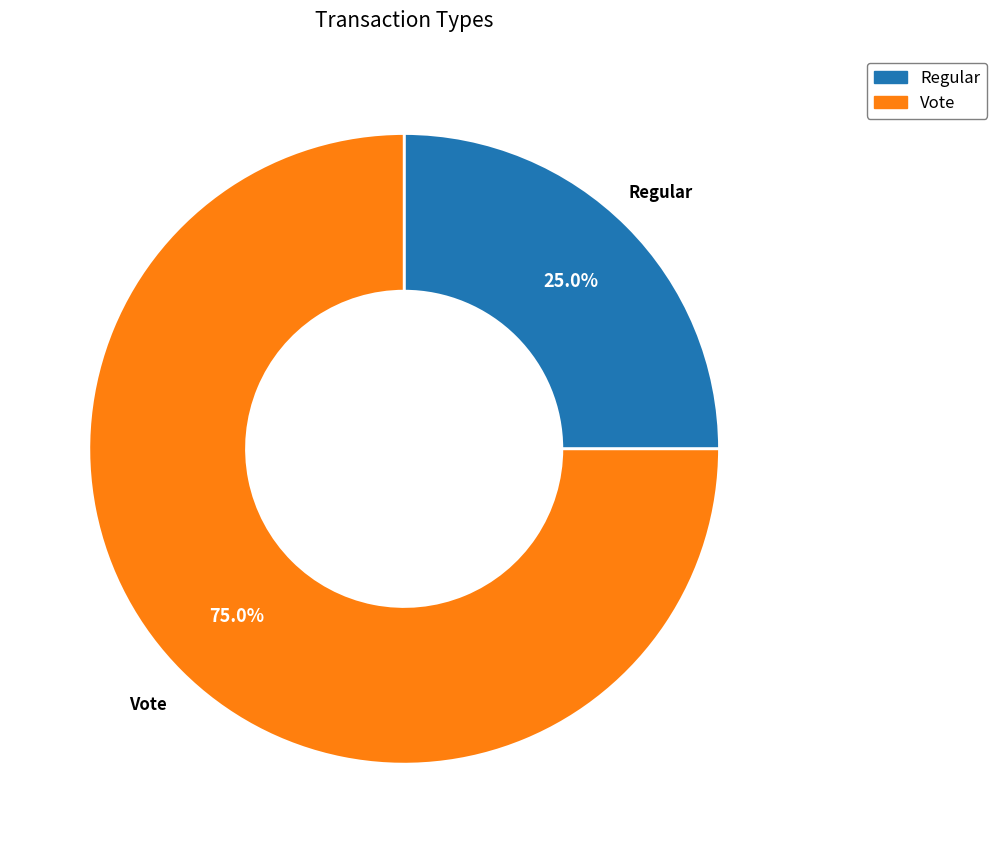

Is there a majority slice in this chart?

Yes